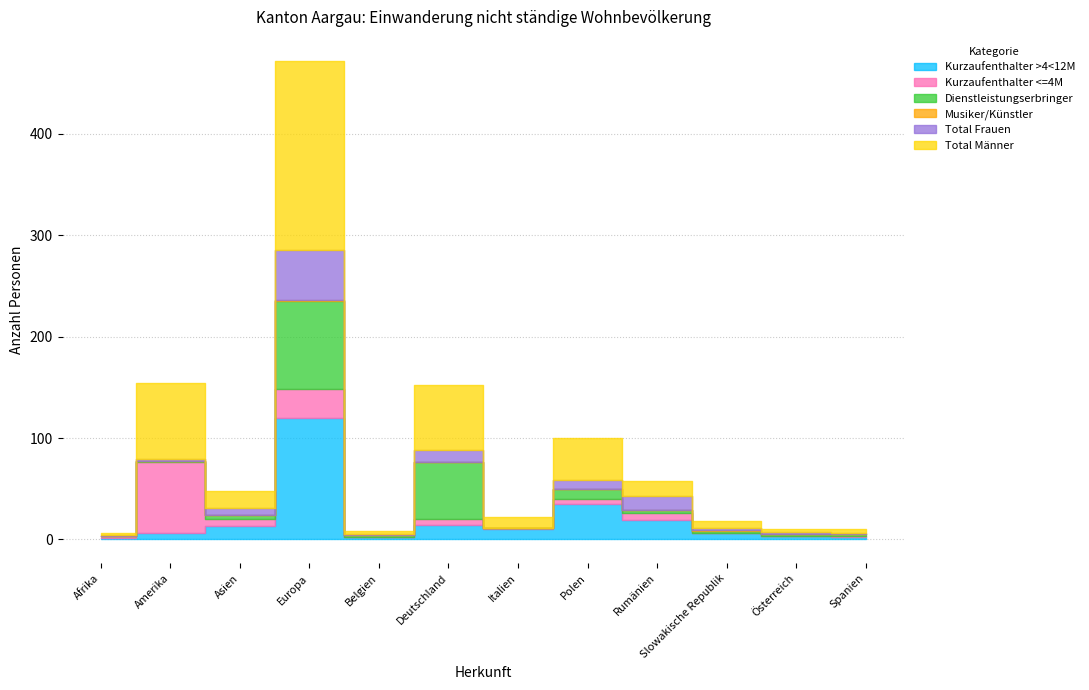

How many lines are shown in the chart?

6